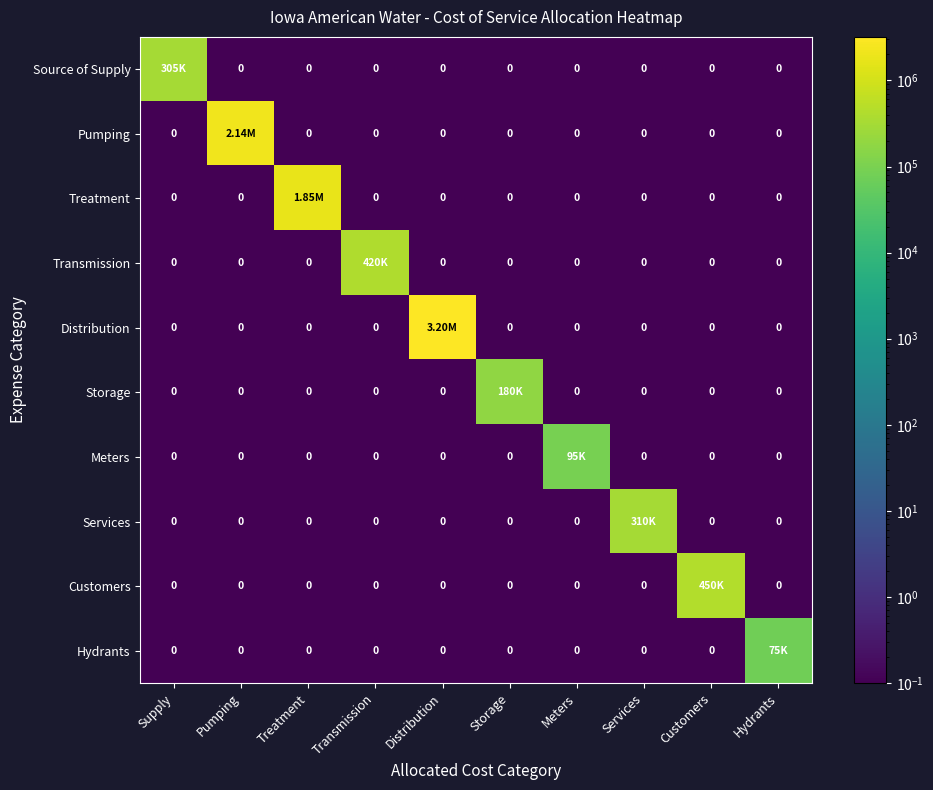

Rank the series at Storage from highest to lowest value.

Storage, Source of Supply, Pumping, Treatment, Transmission, Distribution, Meters, Services, Customers, Hydrants